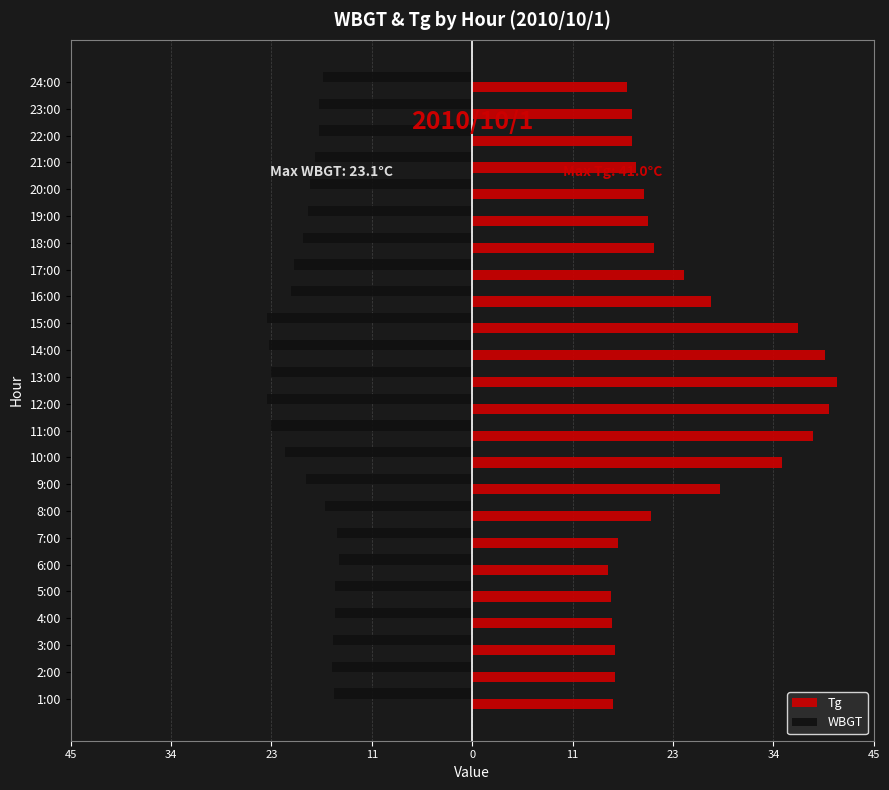

Reading left to right, list all the values displayed in this chart.

Tg: 15.8	16.0	16.0	15.7	15.6	15.2	16.4	20.1	27.8	34.8	38.3	40.1	41.0	39.6	36.6	26.8	23.8	20.4	19.7	19.3	18.4	17.9	17.9	17.4
WBGT: -15.5	-15.7	-15.6	-15.4	-15.4	-15.0	-15.2	-16.5	-18.7	-21.0	-22.6	-23.1	-22.6	-22.8	-23.0	-20.4	-20.0	-19.0	-18.5	-18.2	-17.7	-17.2	-17.2	-16.8